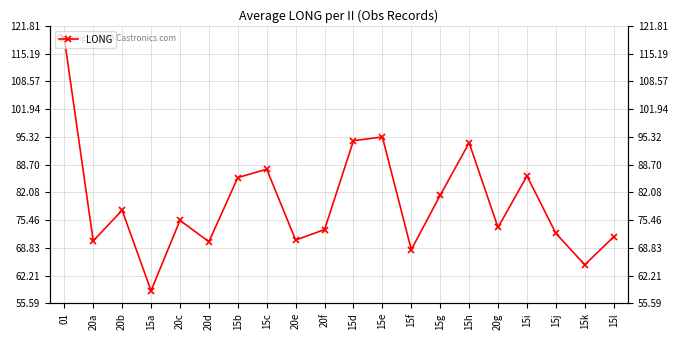

True or false: the data has more than 1 interior local peaks.

True